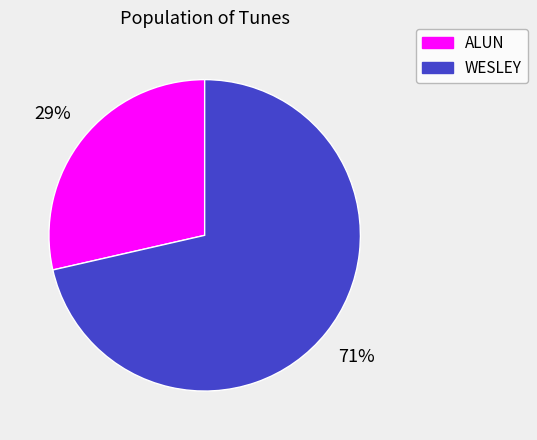

The ALUN slice represents 15% of the pie. True or false?

False